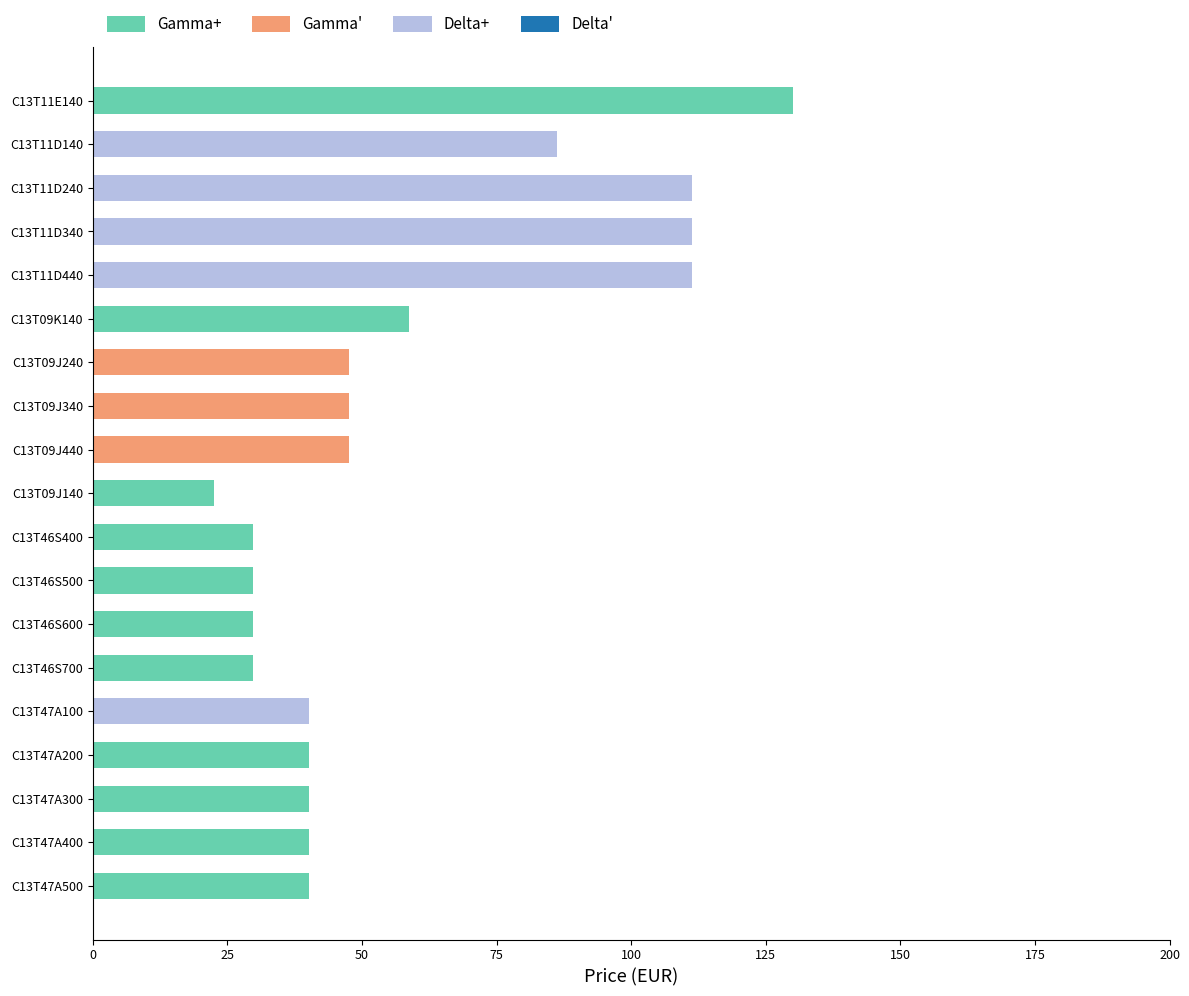

The chart shows a value of 43.4 at C13T46S500. True or false?

False